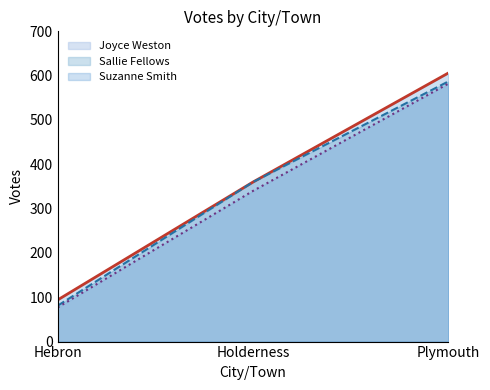

Reading left to right, extract all data points from this chart.

Suzanne Smith: 94	360	606
Sallie Fellows: 81	360	587
Joyce Weston: 77	340	582